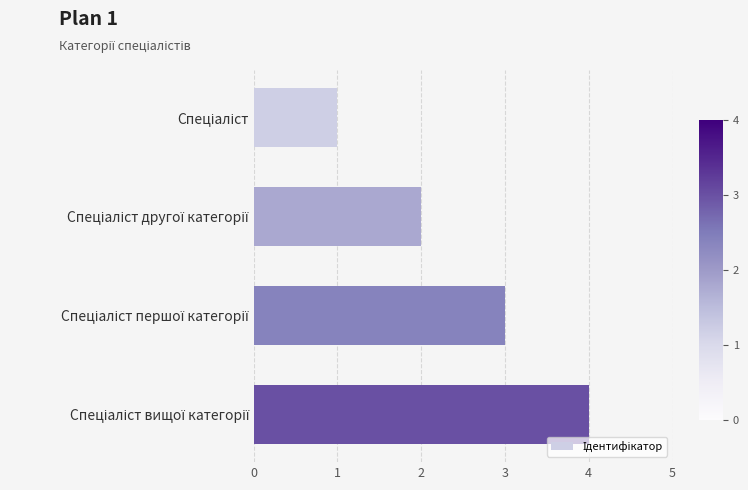

What is the difference between the maximum and second lowest values?

2